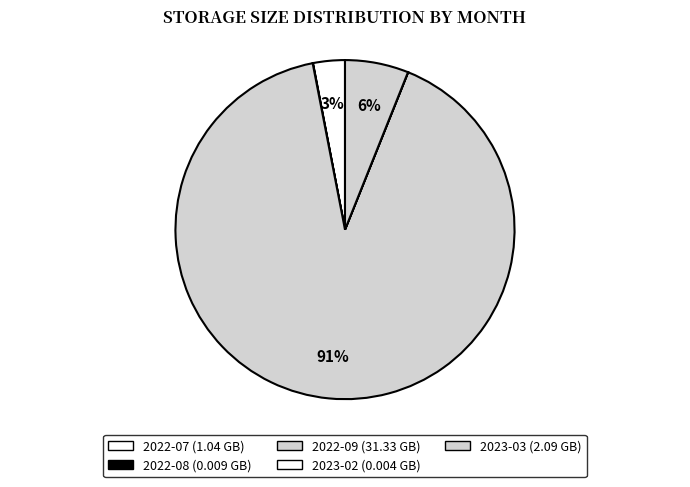

Is it true that 2022-07 is 3% of the pie?

True